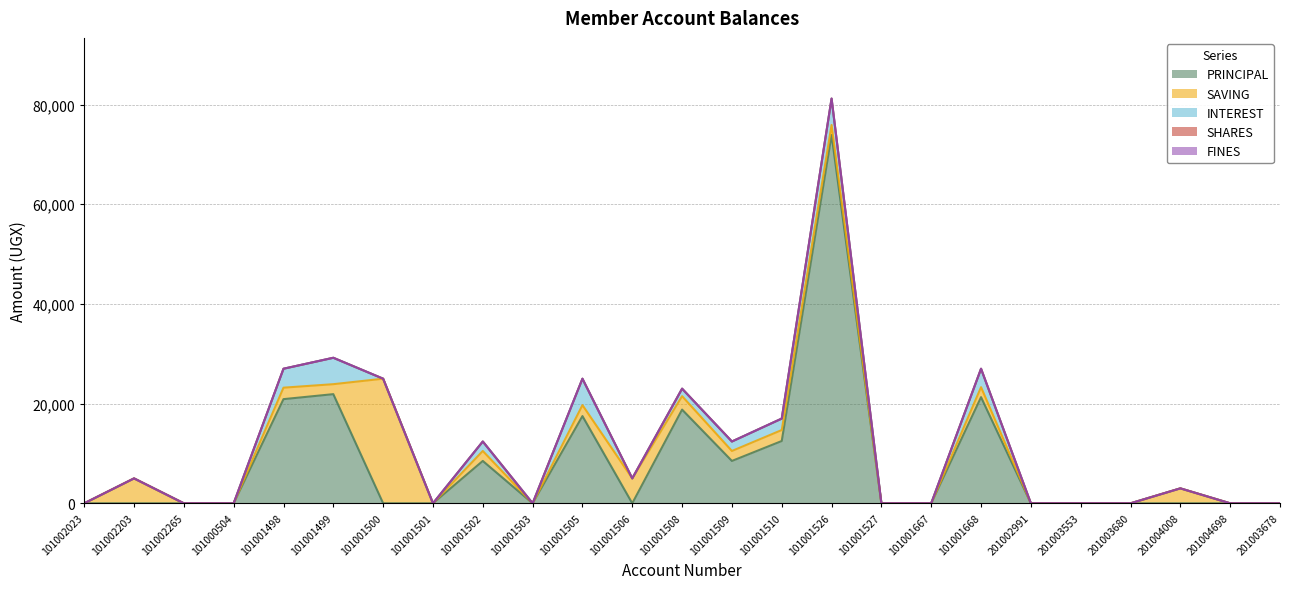

Reading left to right, list all the values displayed in this chart.

PRINCIPAL: 101002023=0	101002203=0	101002265=0	101000504=0	101001498=20900	101001499=21900	101001500=0	101001501=0	101001502=8500	101001503=0	101001505=17500	101001506=0	101001508=18800	101001509=8500	101001510=12500	101001526=73900	101001527=0	101001667=0	101001668=21300	201002991=0	201003553=0	201003680=0	201004008=0	201004698=0	201003678=0
SAVING: 101002023=0	101002203=5000	101002265=0	101000504=0	101001498=2300	101001499=2000	101001500=25000	101001501=0	101001502=2000	101001503=0	101001505=2200	101001506=5000	101001508=2700	101001509=2000	101001510=2200	101001526=2000	101001527=0	101001667=0	101001668=2000	201002991=0	201003553=0	201003680=0	201004008=3000	201004698=0	201003678=0
INTEREST: 101002023=0	101002203=0	101002265=0	101000504=0	101001498=3800	101001499=5300	101001500=0	101001501=0	101001502=1900	101001503=0	101001505=5300	101001506=0	101001508=1500	101001509=1900	101001510=2300	101001526=5300	101001527=0	101001667=0	101001668=3700	201002991=0	201003553=0	201003680=0	201004008=0	201004698=0	201003678=0
SHARES: 101002023=0	101002203=0	101002265=0	101000504=0	101001498=0	101001499=0	101001500=0	101001501=0	101001502=0	101001503=0	101001505=0	101001506=0	101001508=0	101001509=0	101001510=0	101001526=0	101001527=0	101001667=0	101001668=0	201002991=0	201003553=0	201003680=0	201004008=0	201004698=0	201003678=0
FINES: 101002023=0	101002203=0	101002265=0	101000504=0	101001498=0	101001499=0	101001500=0	101001501=0	101001502=0	101001503=0	101001505=0	101001506=0	101001508=0	101001509=0	101001510=0	101001526=0	101001527=0	101001667=0	101001668=0	201002991=0	201003553=0	201003680=0	201004008=0	201004698=0	201003678=0